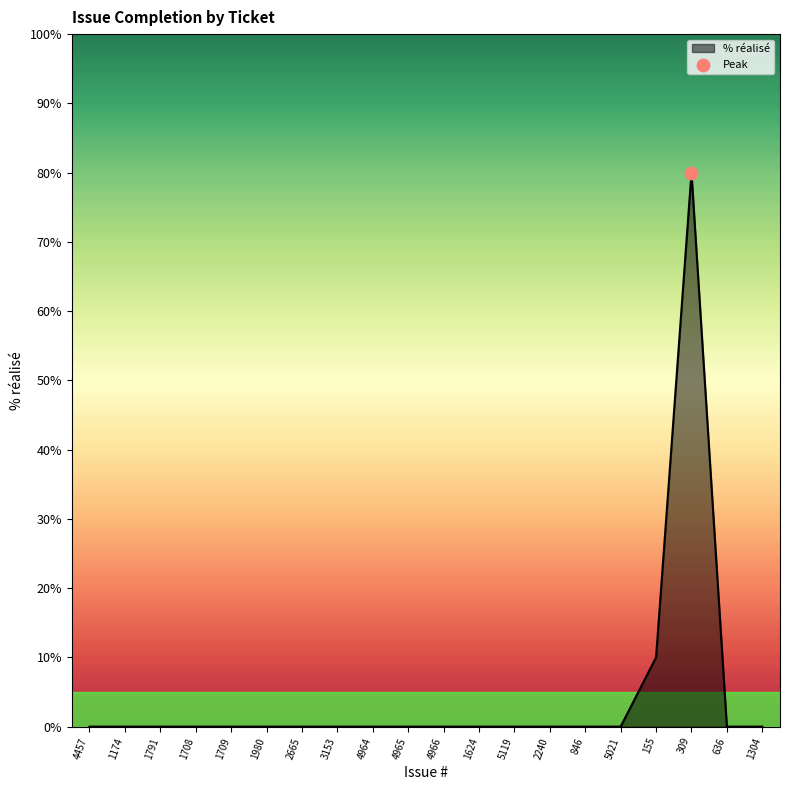

What is the change in value from 4965 to 155?

+10